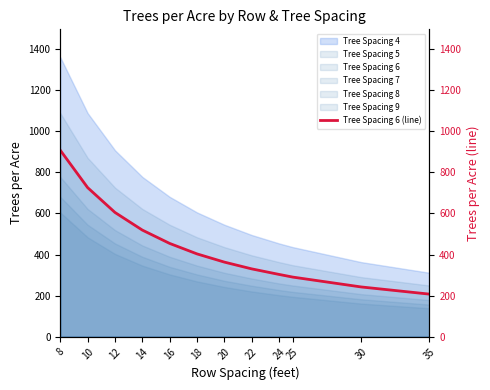

What is the difference between the maximum and minimum values?

701